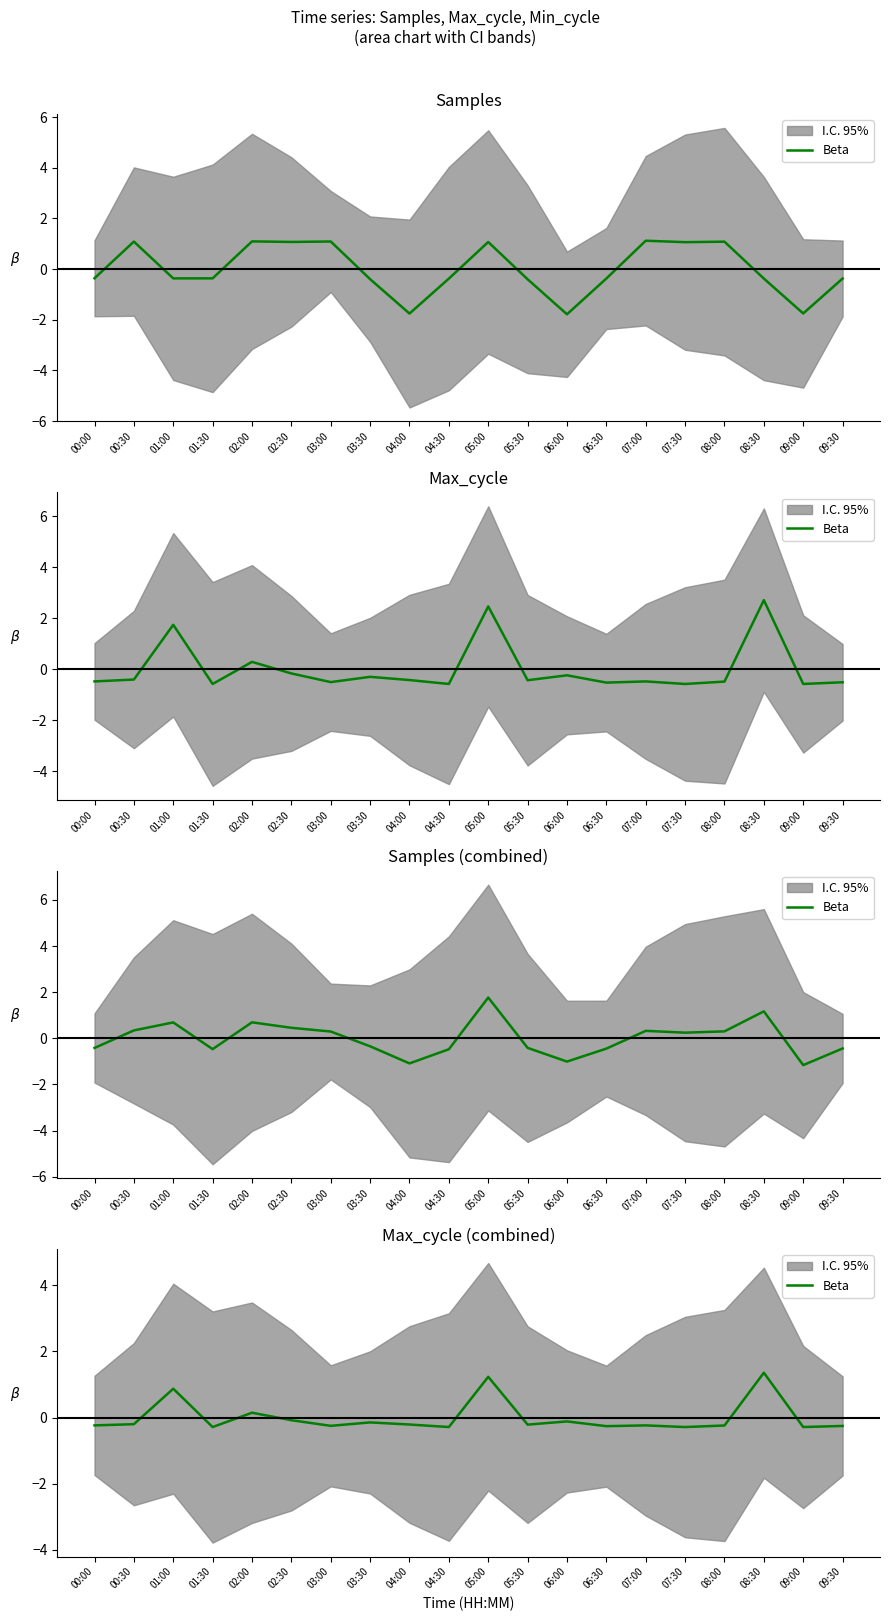

Is this an area chart (filled region under the line)?

No